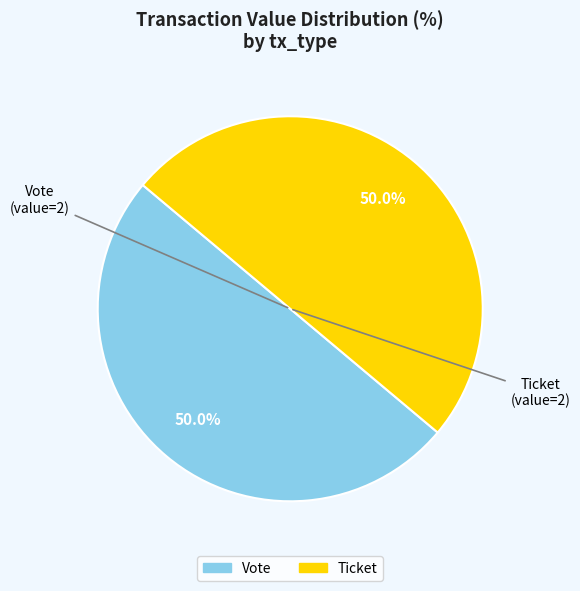

What is the ratio of the value at Ticket to the value at Vote?

1.0